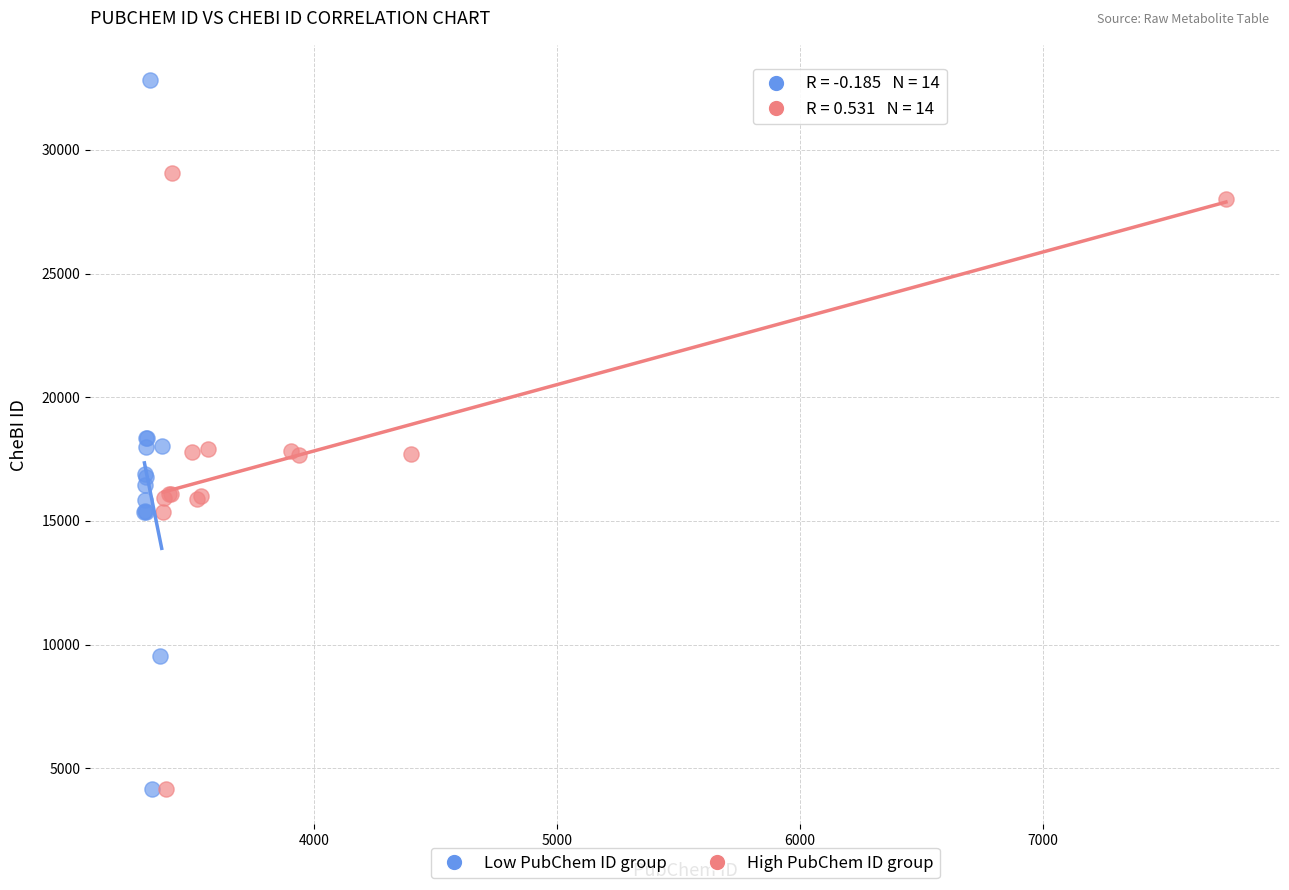

Which series contains the highest Y value?

Low PubChem ID group